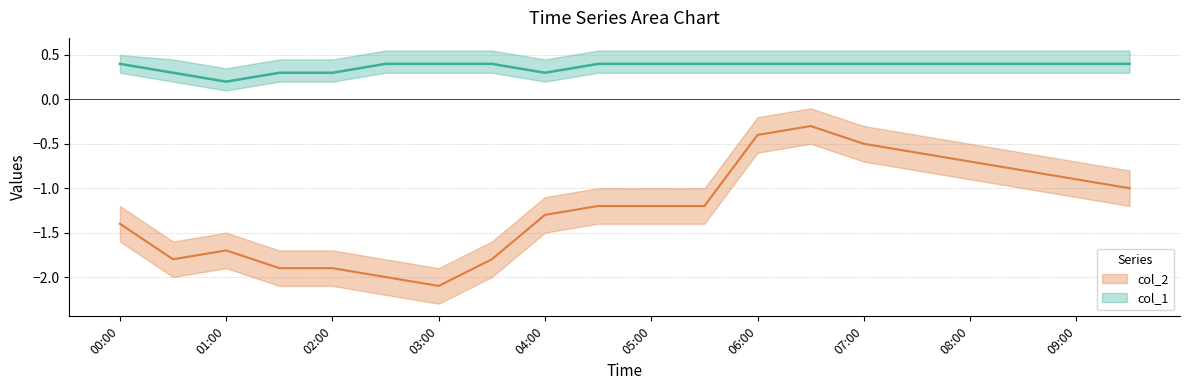

What is the difference between the highest and lowest values at 2023/01/13 01:30:00?

2.2